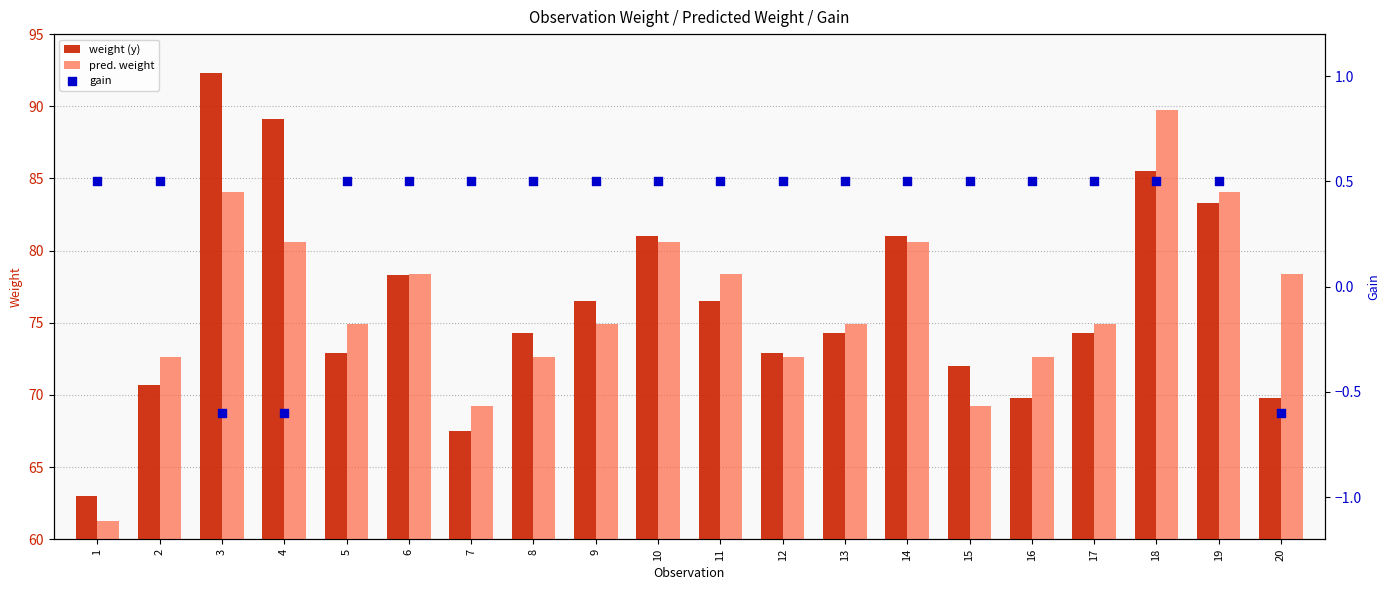

What is the total value across all series at 2?

143.9